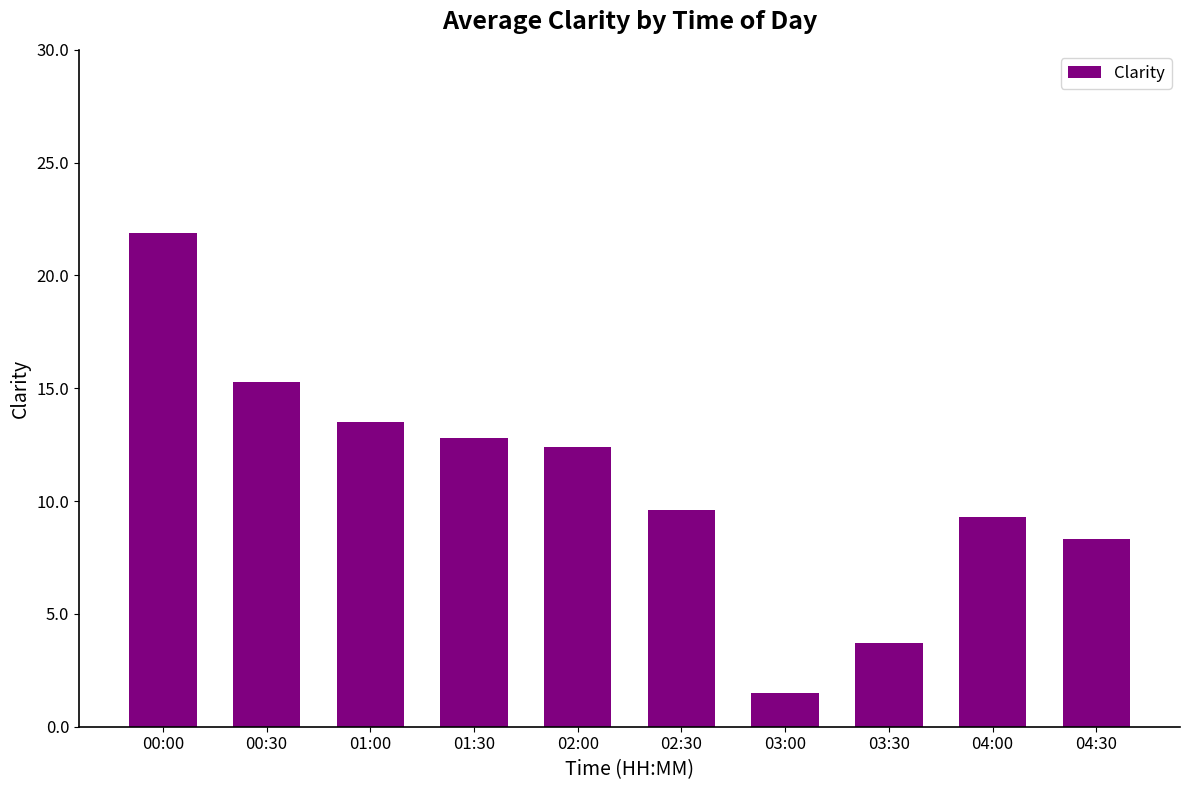

Where does the data first go above 12?

00:00